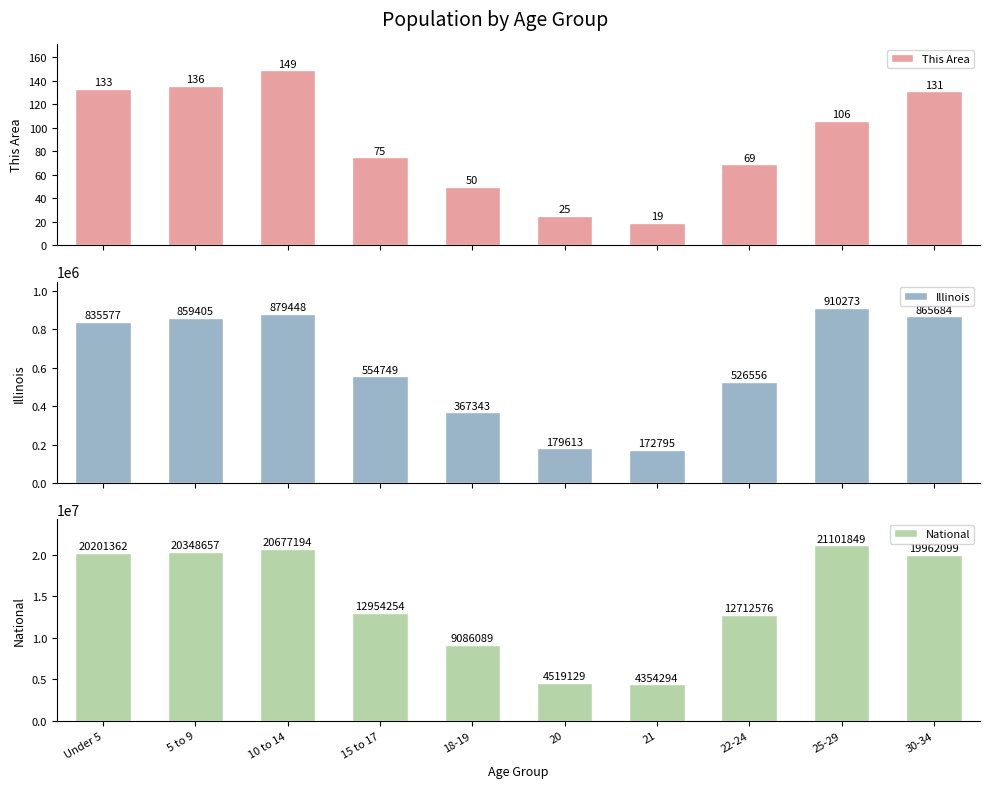

Reading left to right, transcribe all the data shown in this chart.

This Area: 133	136	149	75	50	25	19	69	106	131
Illinois: 835577	859405	879448	554749	367343	179613	172795	526556	910273	865684
National: 20201362	20348657	20677194	12954254	9086089	4519129	4354294	12712576	21101849	19962099